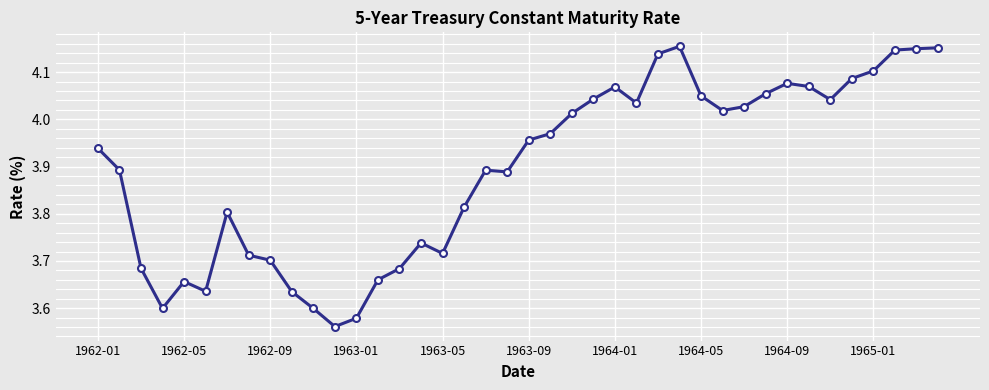

True or false: there are more than 2 points higher than both neighbors.

True